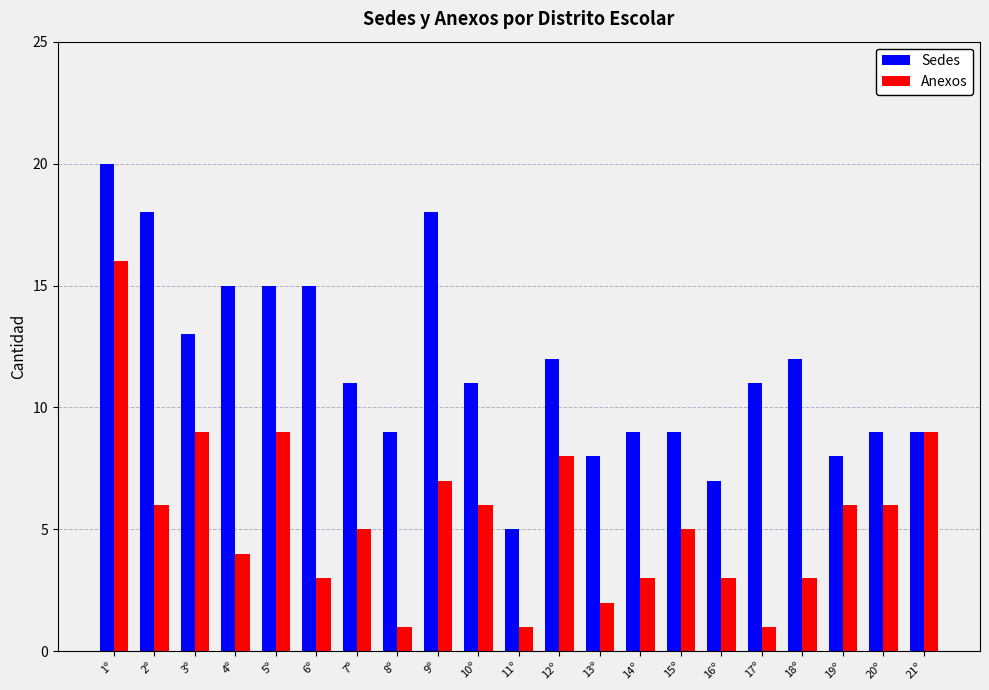

What is the total value across all series at 9º?

25